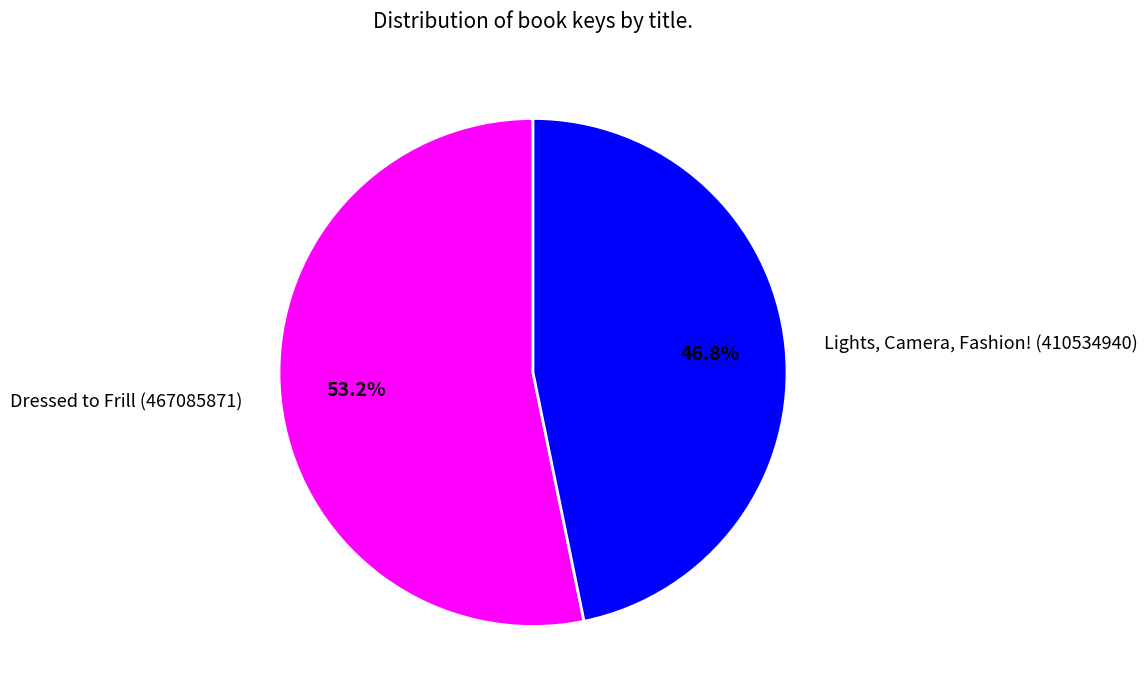

Which slice is the largest?

Dressed to Frill (467085871)